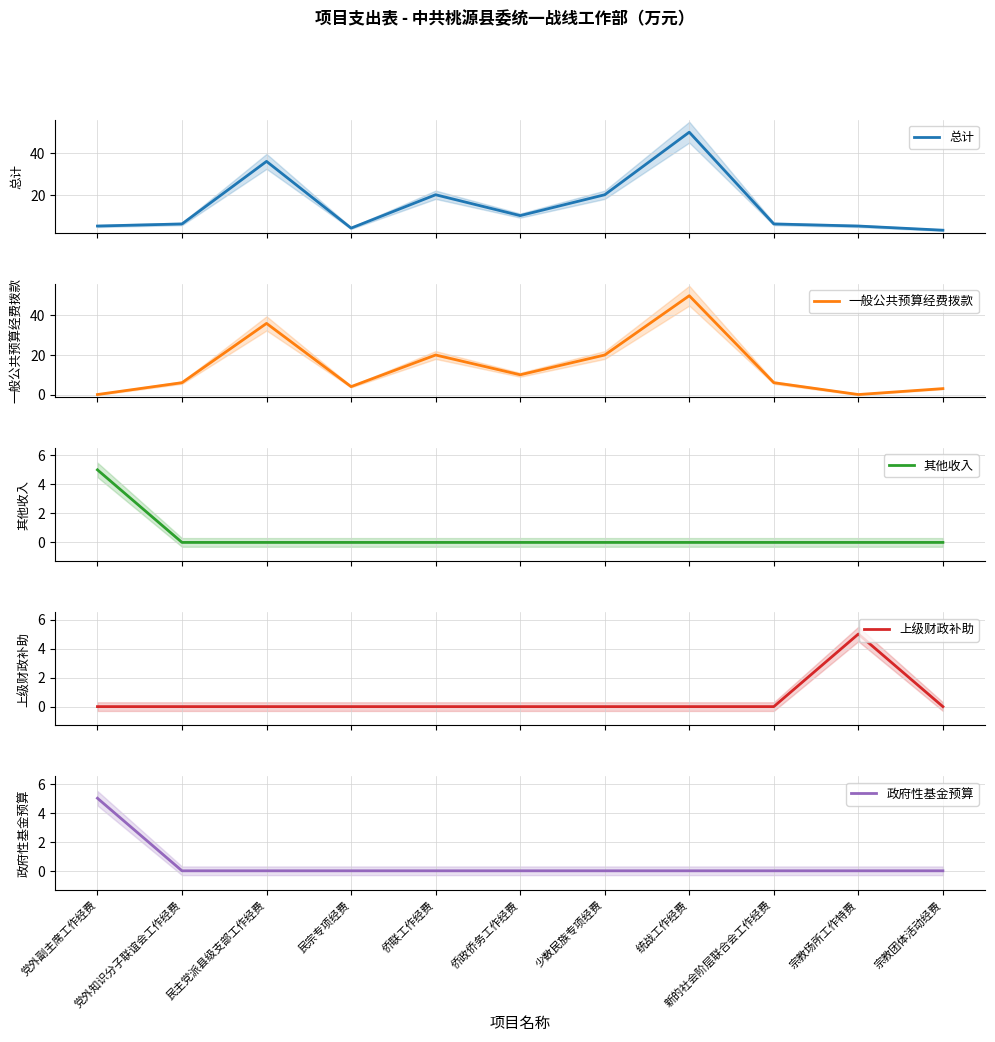

Which category has the lowest value in the 一般公共预算经费拨款 series?

党外副主席工作经费